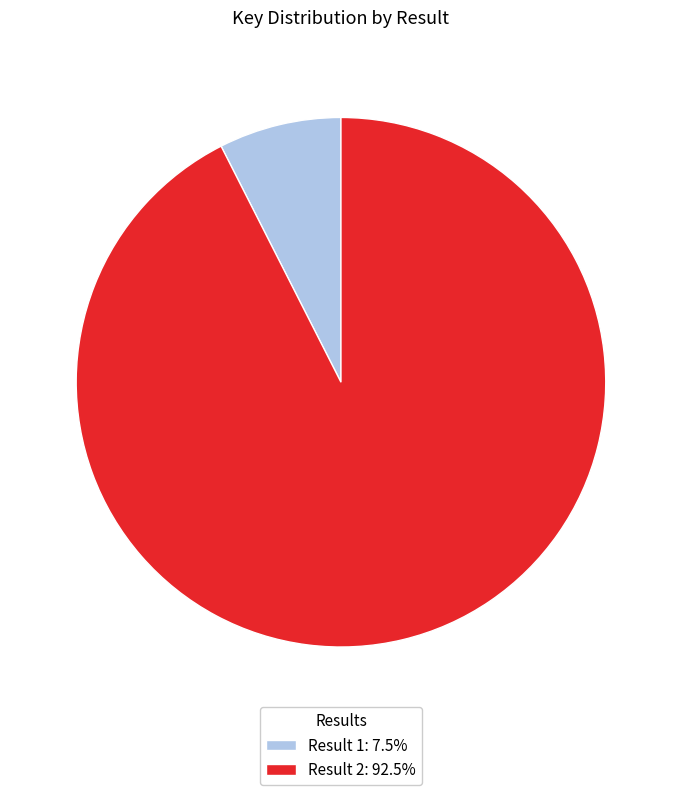

Approximately how many times larger is the value at Result 2: 92.5% compared to Result 1: 7.5%?

12.4